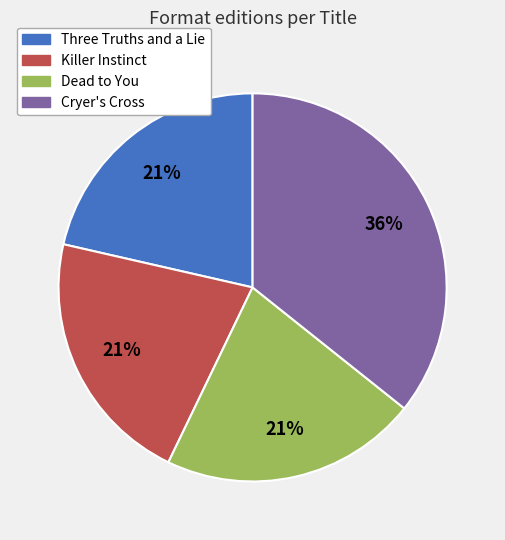

Is the sum of Dead to You and Three Truths and a Lie greater than half?

No